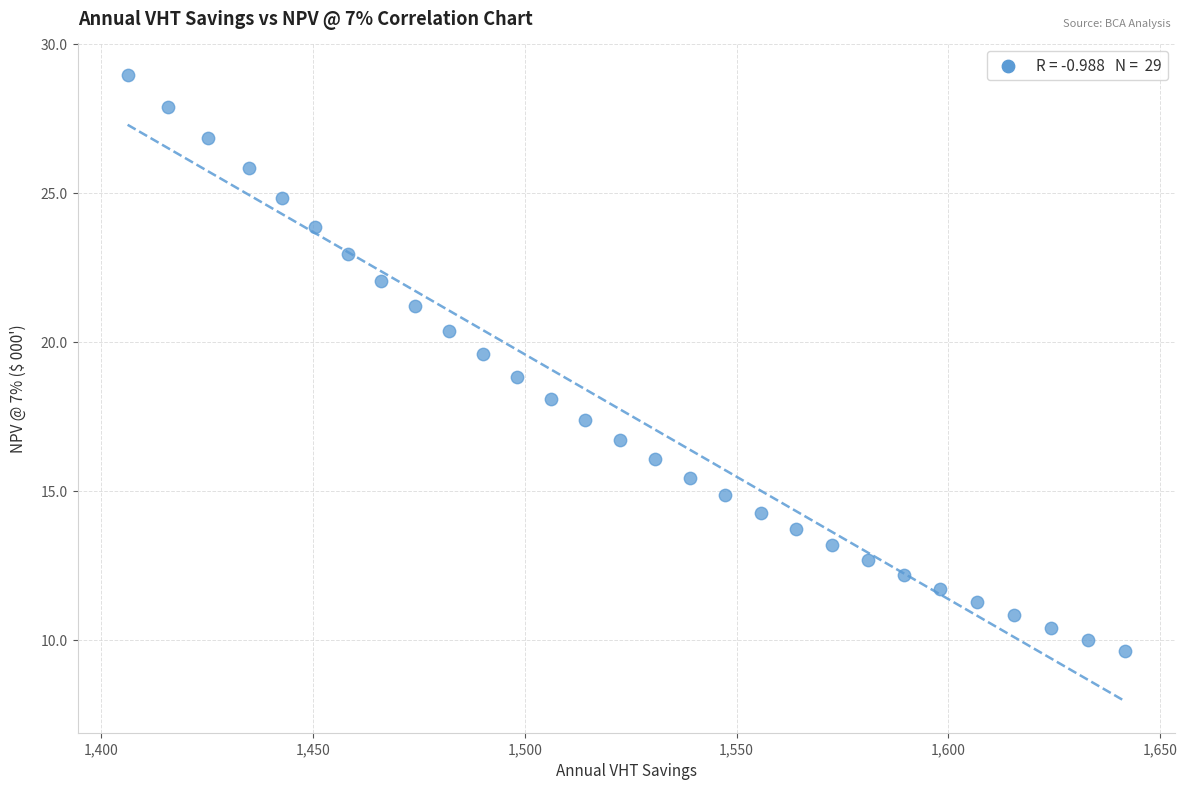

What is the range of X values (max minus min)?

235.5